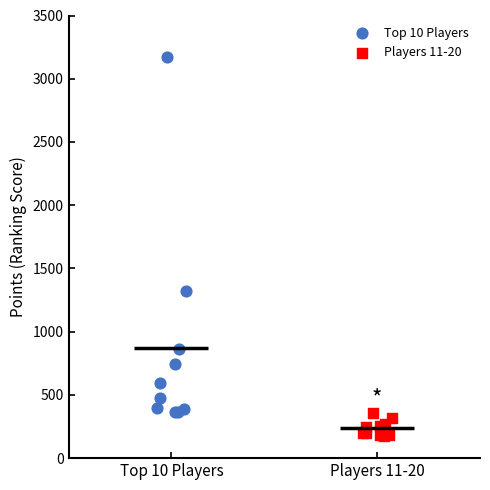

Which series has the largest Y range (max minus min)?

Top 10 Players